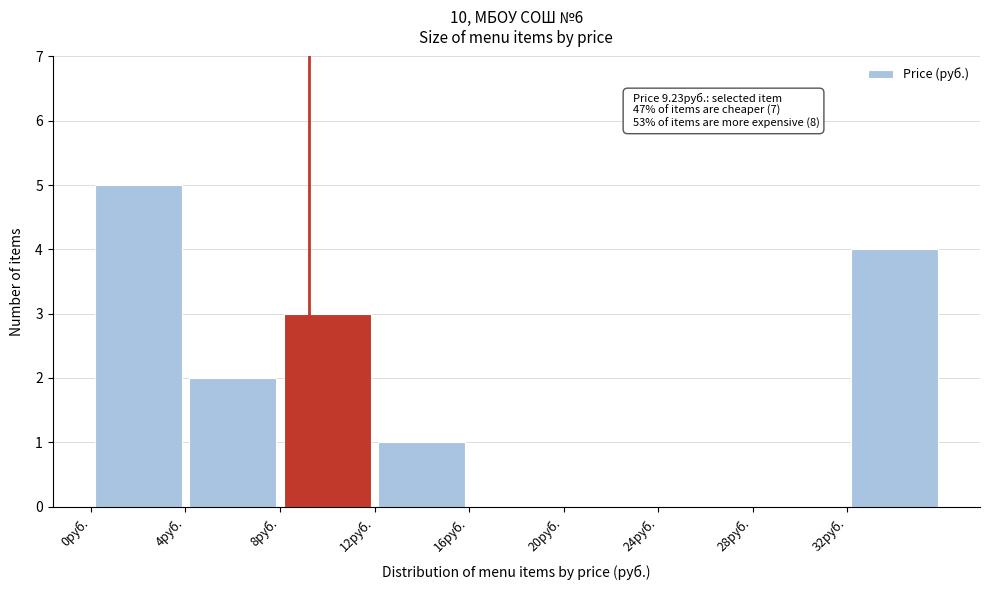

Over which range of the x-axis is the bar tallest?

0 to 4